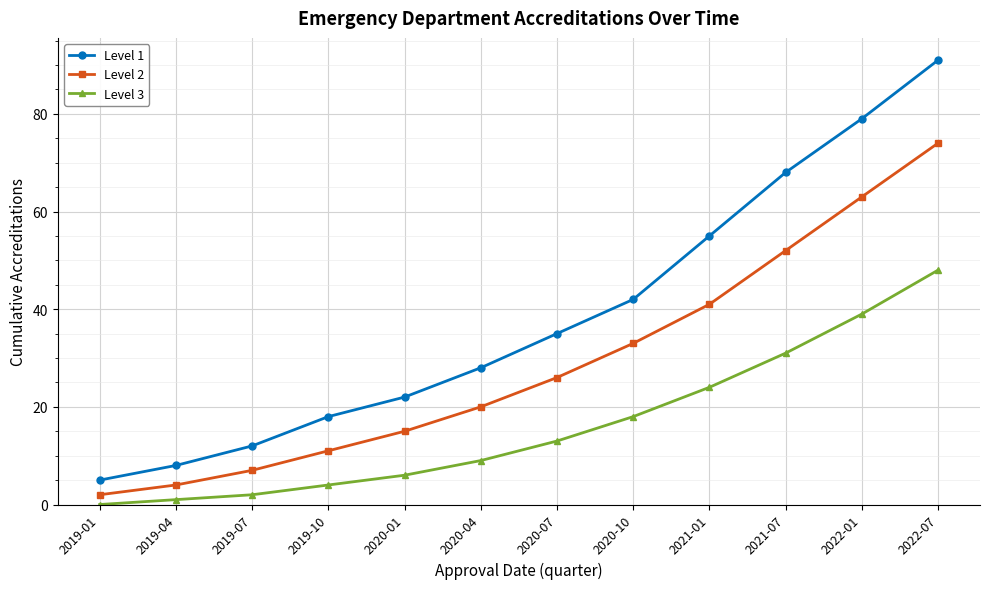

How many values in the Level 3 series are below 13?

6